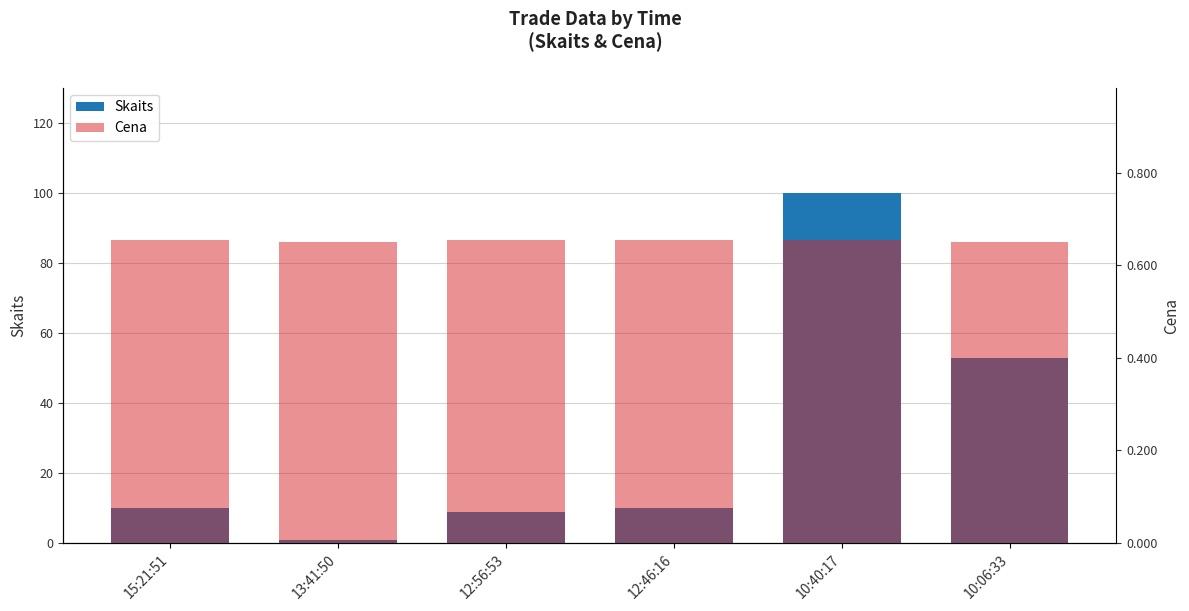

Are the bars horizontal?

No